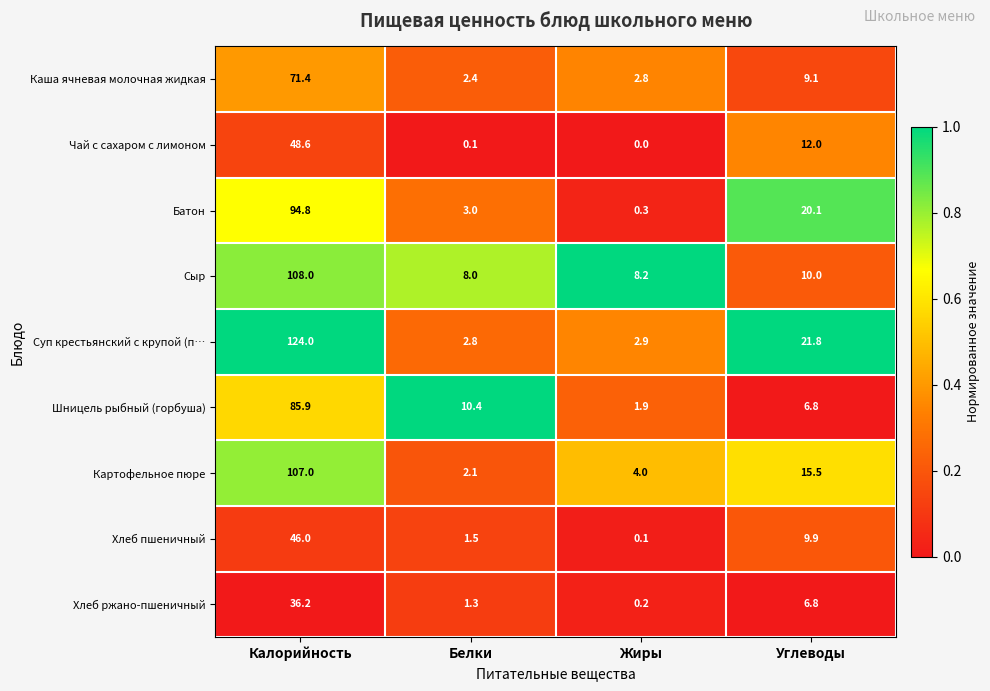

What is the average value of the Суп крестьянский с крупой (п… series?

37.9